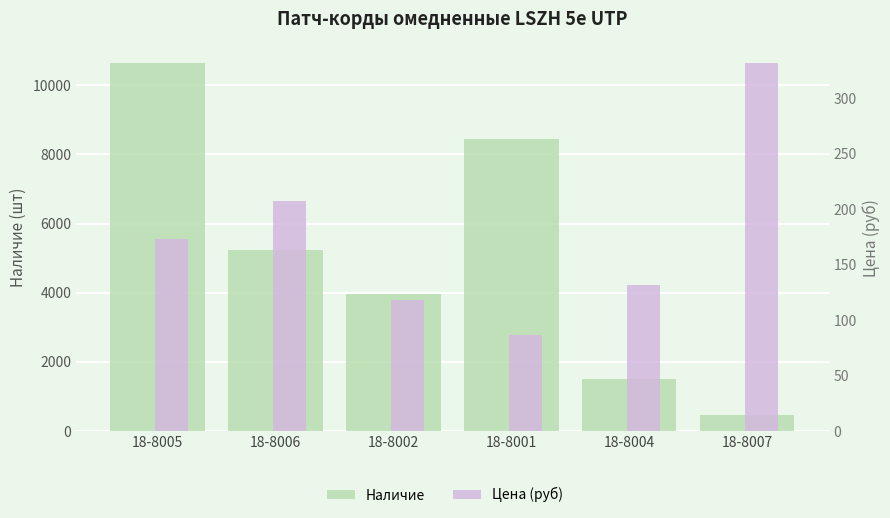

What is the highest value of the Цена (руб) series?

331.7